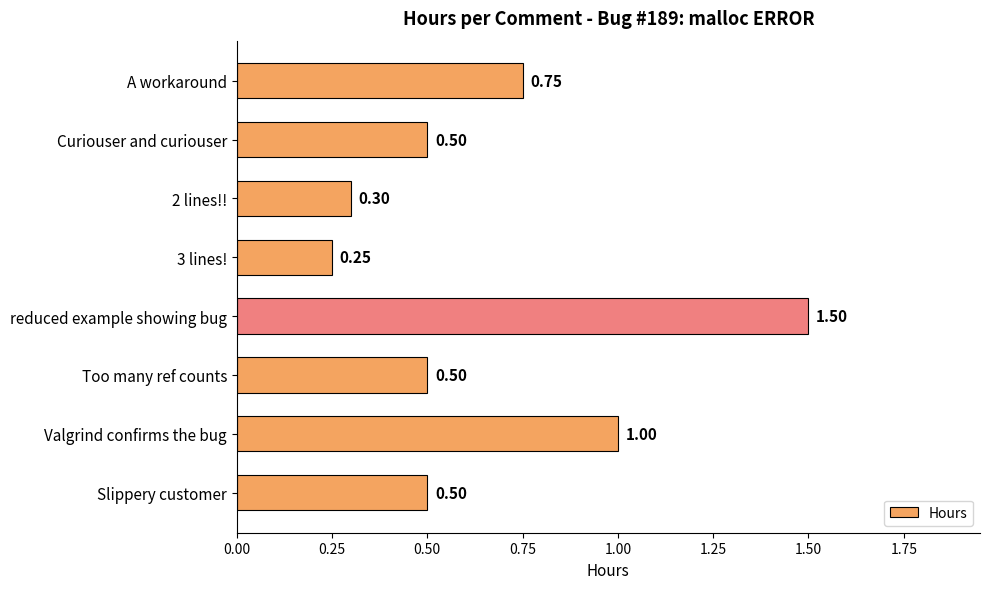

What is the average value?

0.7